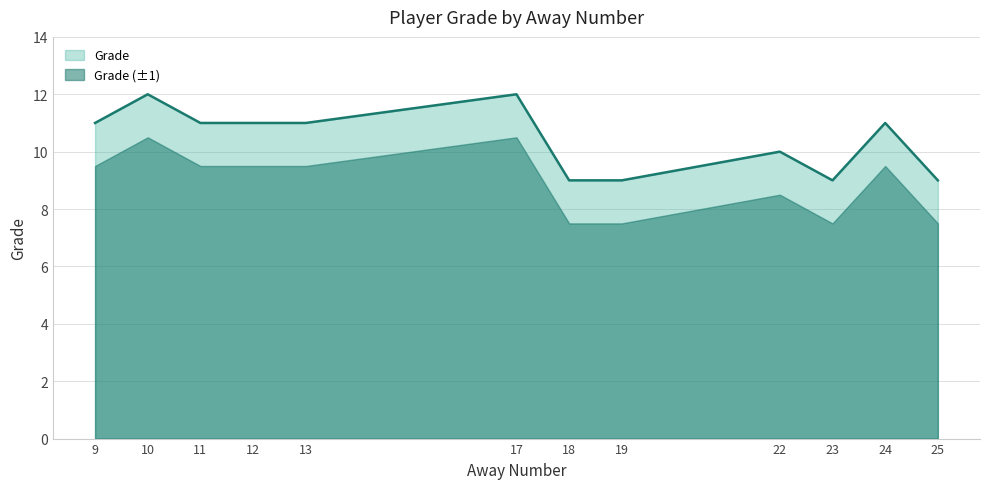

Is it true that the value at 24 is 19?

False